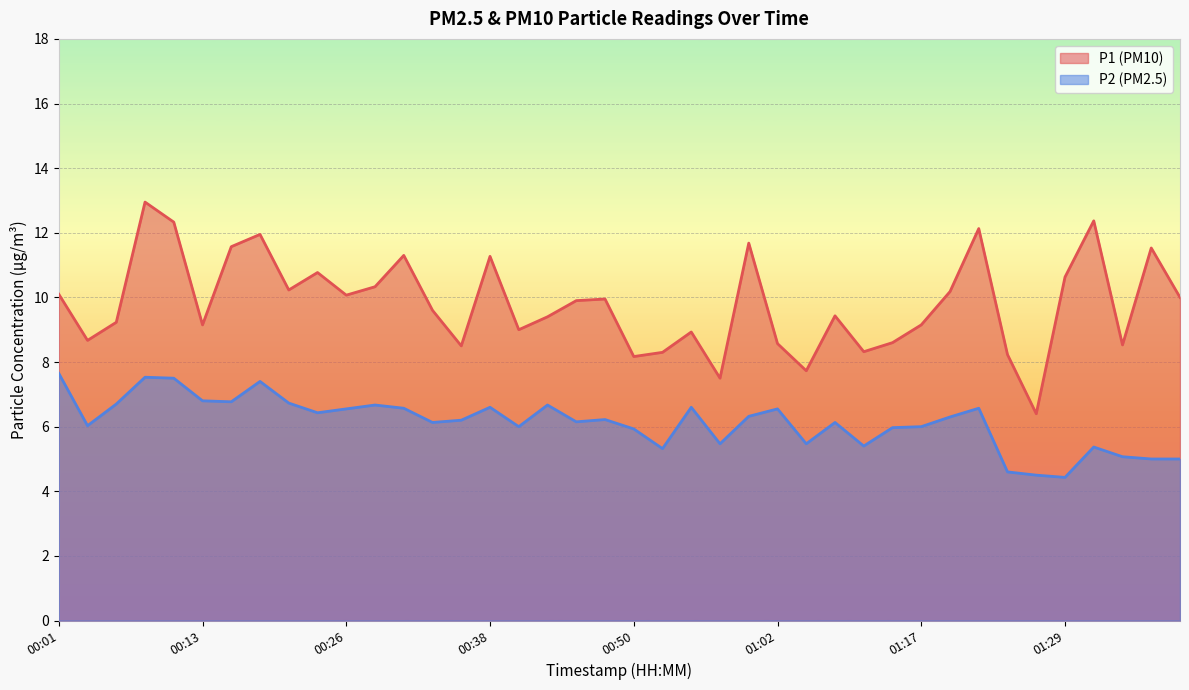

Rank the series at 01:39 from lowest to highest value.

P2, P1